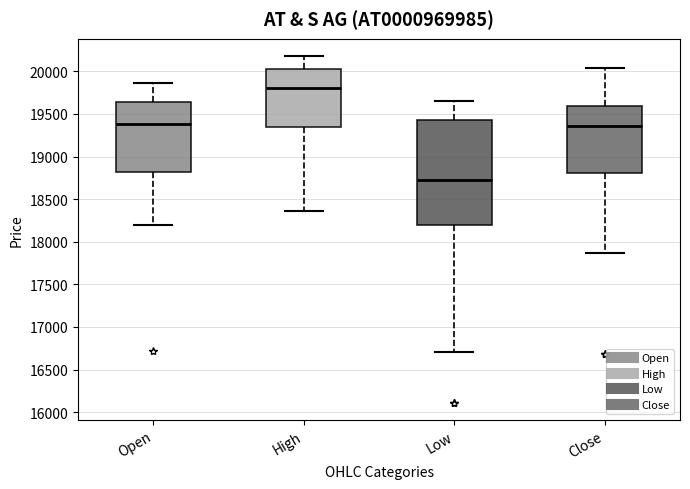

Comparing the boxes themselves (not the whiskers), which one is the tallest?

Low